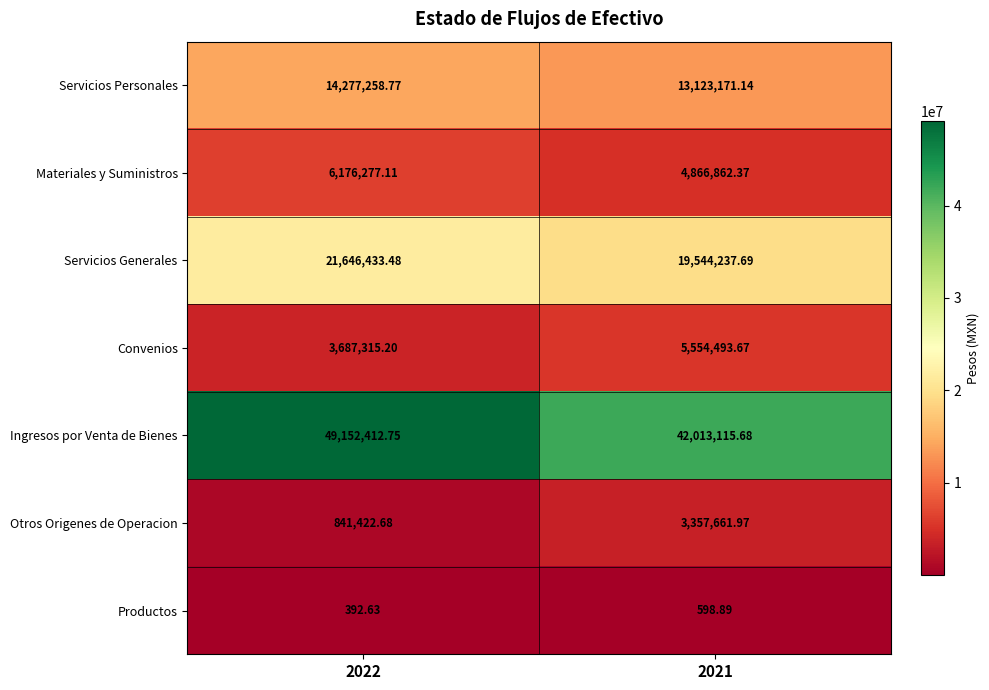

Which series changed the most between 2022 and 2021?

Ingresos por Venta de Bienes